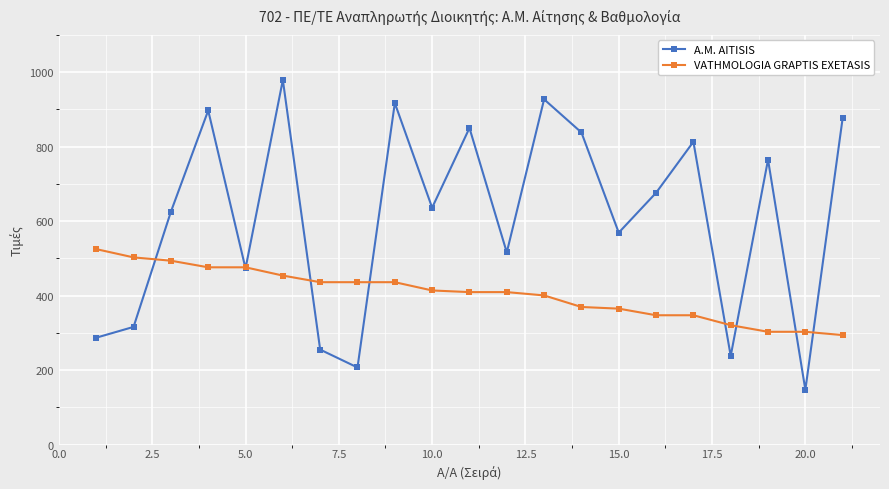

How many data points in A.M. AITISIS are less than 636?

10